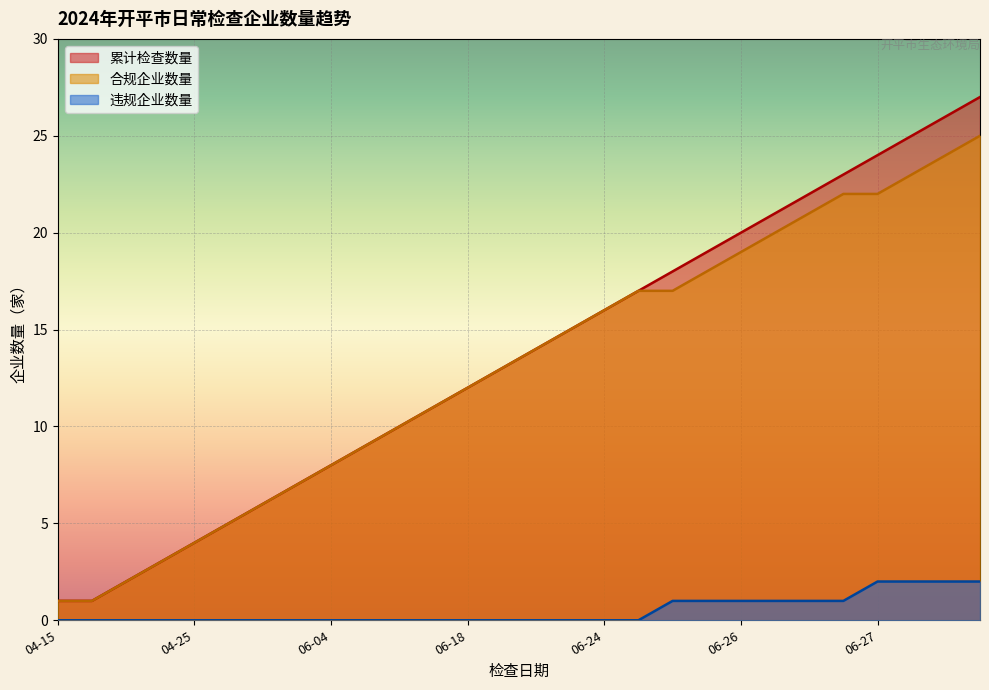

Reading left to right, what are all the values shown in this chart?

累计检查数量: 1	1	2	3	4	5	6	7	8	9	10	11	12	13	14	15	16	17	18	19	20	21	22	23	24	25	26	27
合规企业数量: 1	1	2	3	4	5	6	7	8	9	10	11	12	13	14	15	16	17	17	18	19	20	21	22	22	23	24	25
违规企业数量: 0	0	0	0	0	0	0	0	0	0	0	0	0	0	0	0	0	0	1	1	1	1	1	1	2	2	2	2